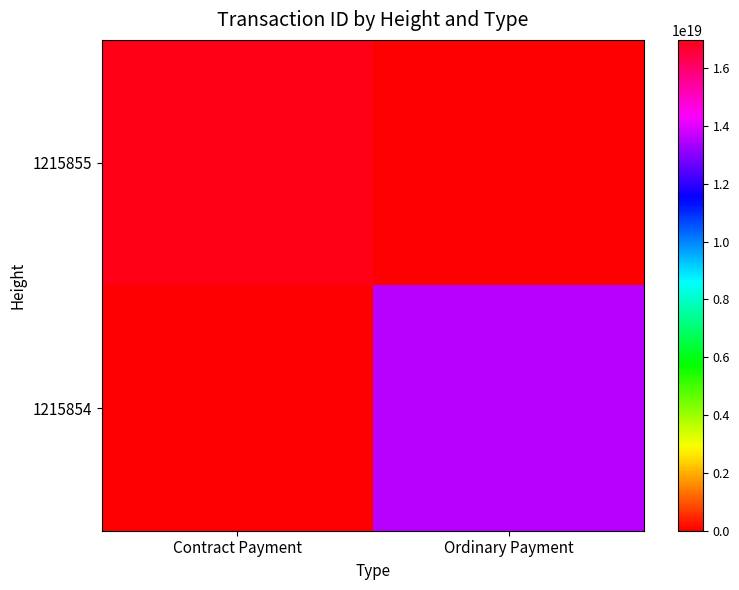

Reading left to right, transcribe all the data shown in this chart.

1215855: Contract Payment=16971640798830344192	Ordinary Payment=0
1215854: Contract Payment=0	Ordinary Payment=13570126205940731904